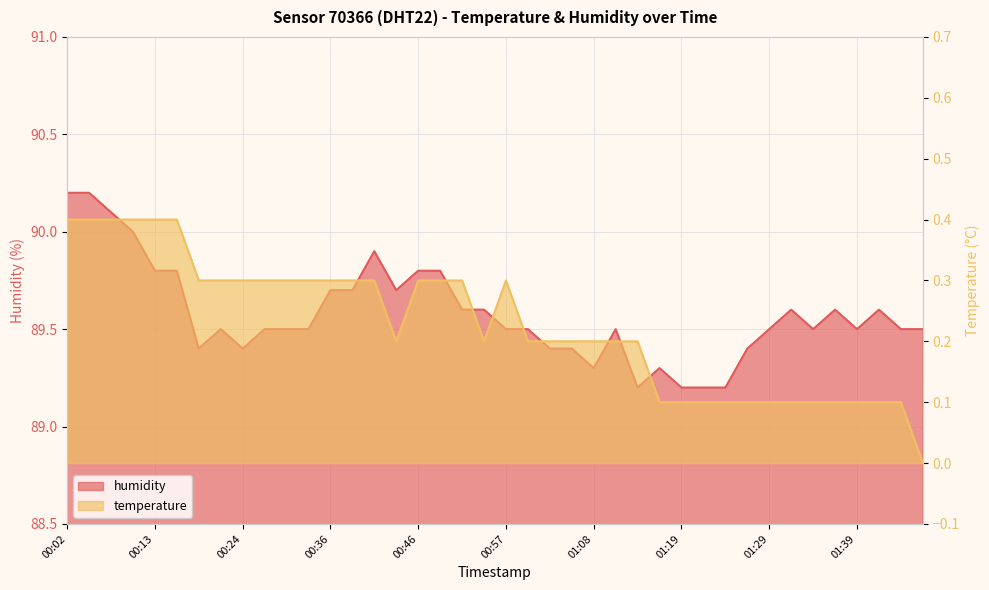

Is the value of humidity at 00:11 greater than the value of temperature at 00:43?

Yes